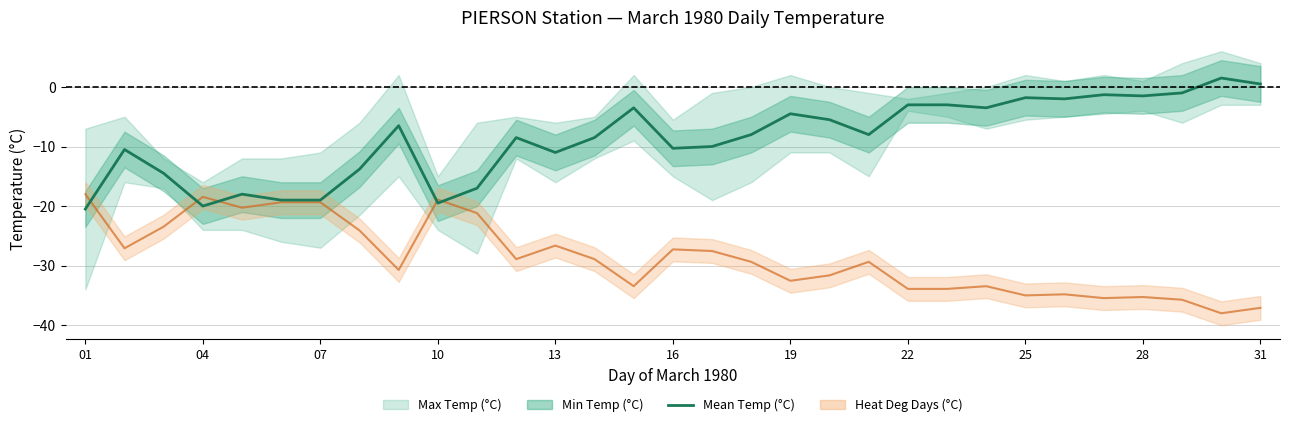

Where is the data nearest to the value -9?

11